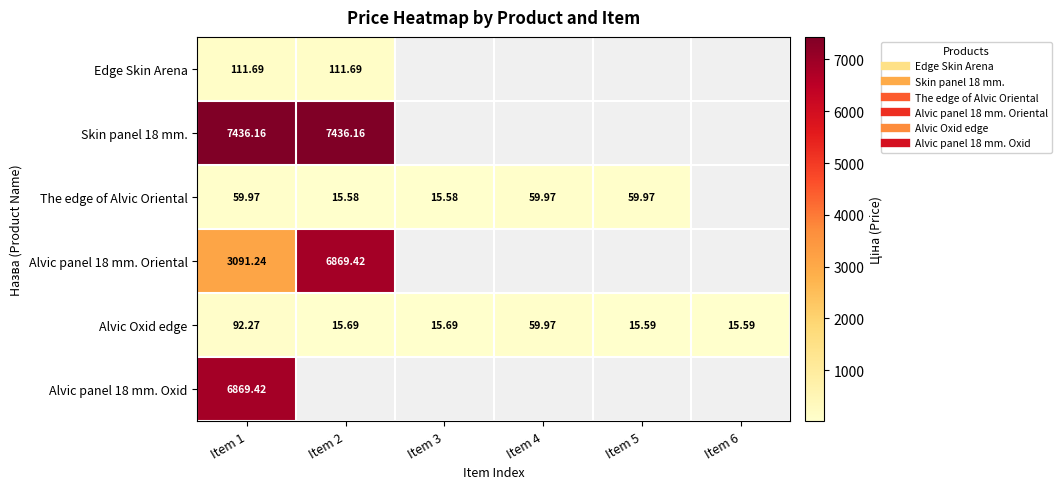

What is the difference between the maximum and minimum values in the The edge of Alvic Oriental series?

44.4